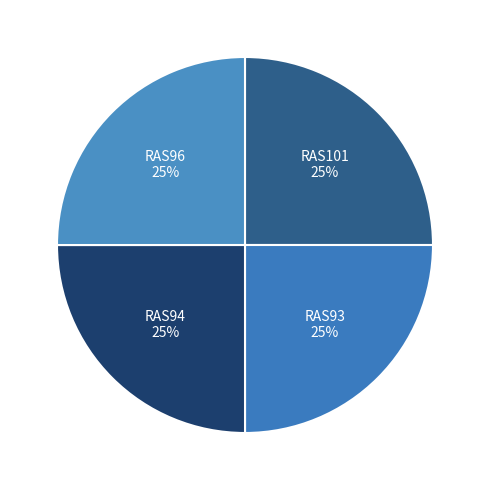

To the nearest percent, what portion does RAS101 represent?

25%